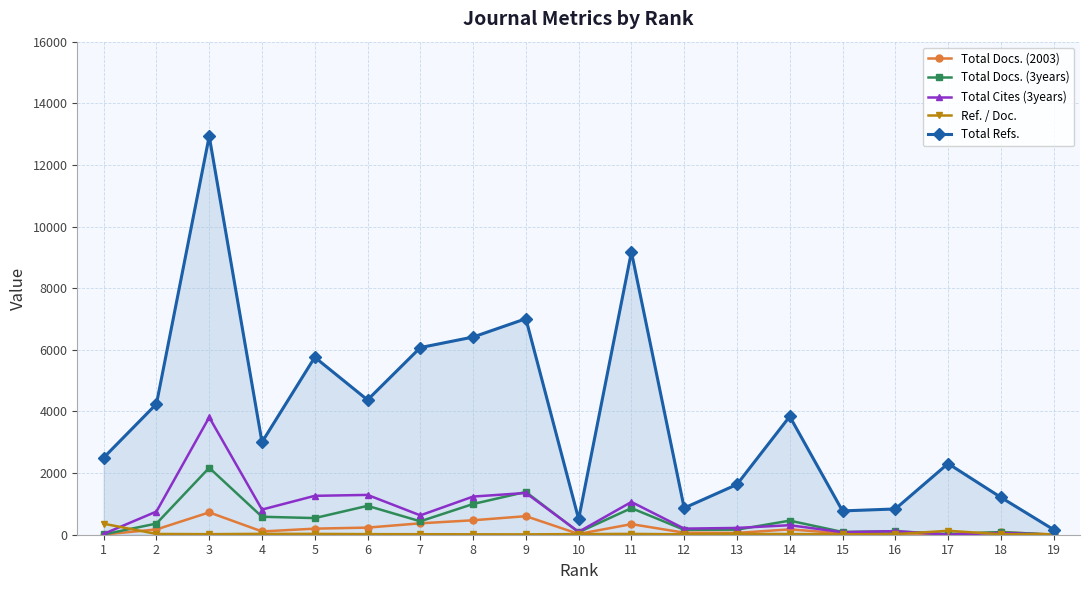

True or false: Total Docs. (3years) has more than 2 interior local peaks.

True